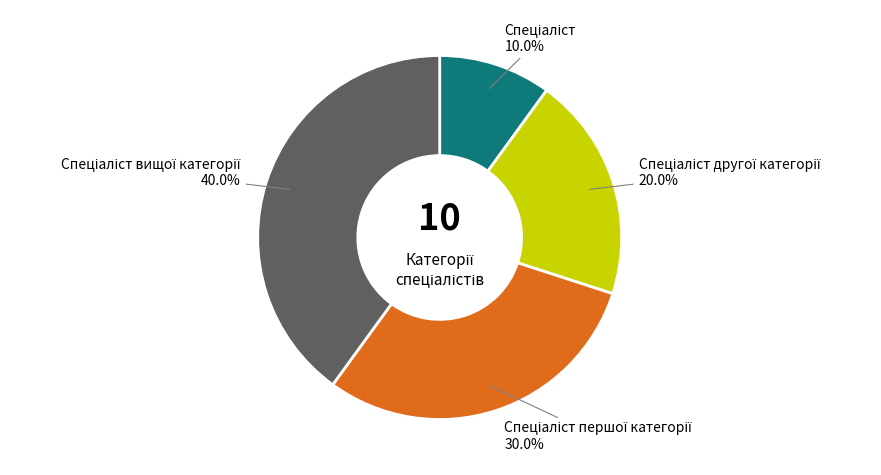

Is there any slice that represents more than half of the pie?

No